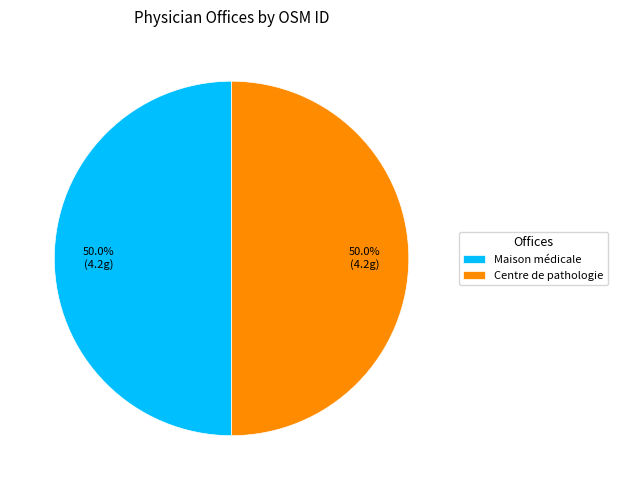

What portion of the pie excludes Centre de pathologie?

50.0%